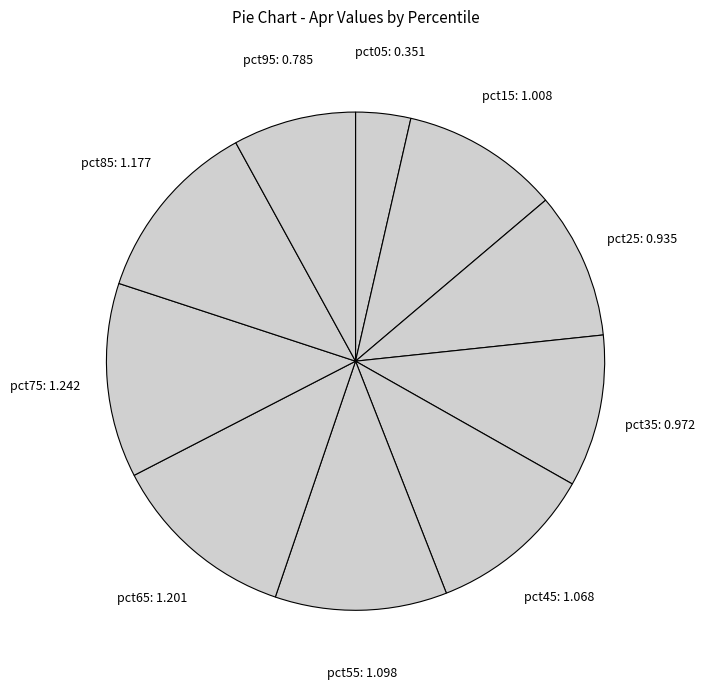

How many slices are in this pie chart?

10